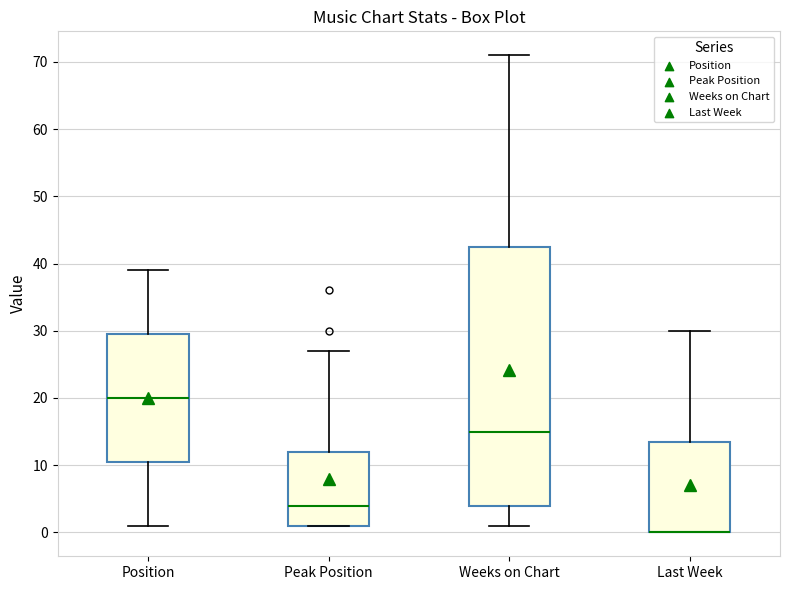

Reading left to right, read every box against the y-axis: the position of its median line, the range the box covers, and the ends of its whiskers. The values are not printed on the chart, so give them approximately, as read against the axis.

Position: median 20, box 11 to 30, whiskers 1 to 39
Peak Position: median 4, box 1 to 12, whiskers 1 to 27
Weeks on Chart: median 15, box 4 to 43, whiskers 1 to 71
Last Week: median 0 (drawn on the box's lower edge), box 0 to 14, whiskers 0 to 30